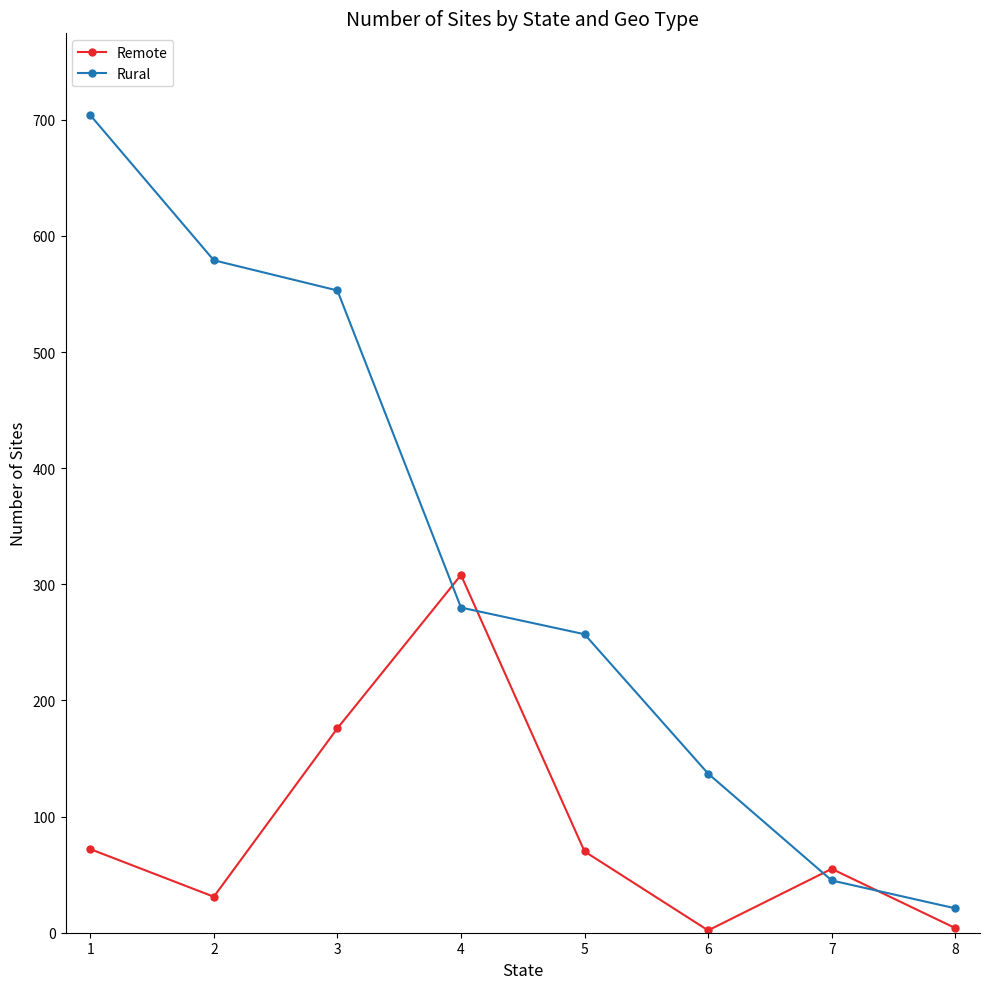

What is the total value across all series at 4?

588